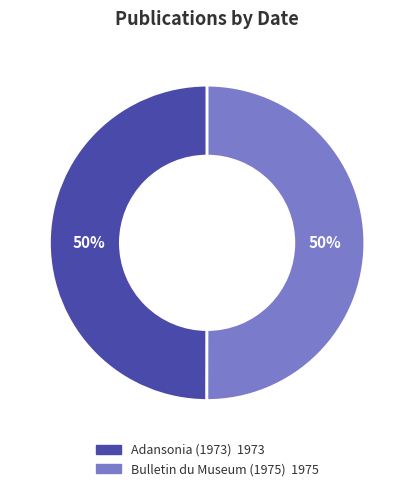

Approximately how many times larger is the value at Bulletin du Museum (1975) compared to Adansonia (1973)?

1.0